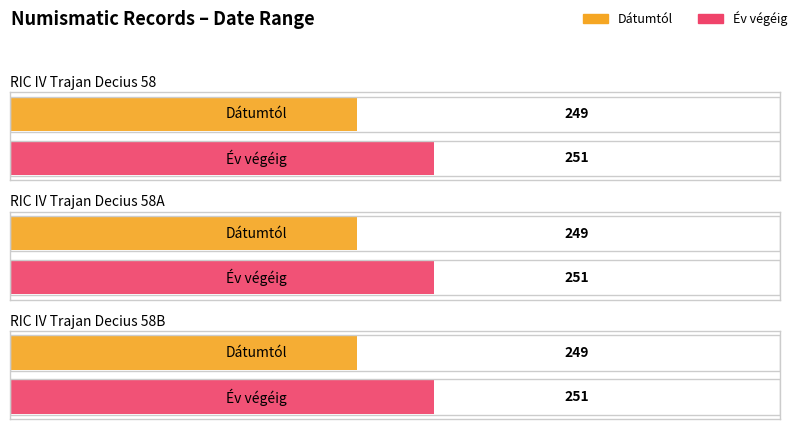

The value of Év végéig at RIC IV Trajan Decius 58 is 84. True or false?

False